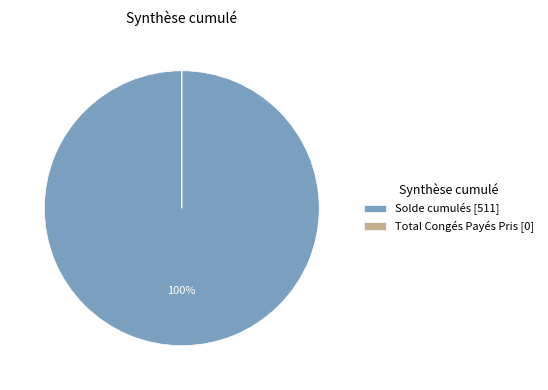

True or false: Solde cumulés [511] accounts for 85% of the total.

False